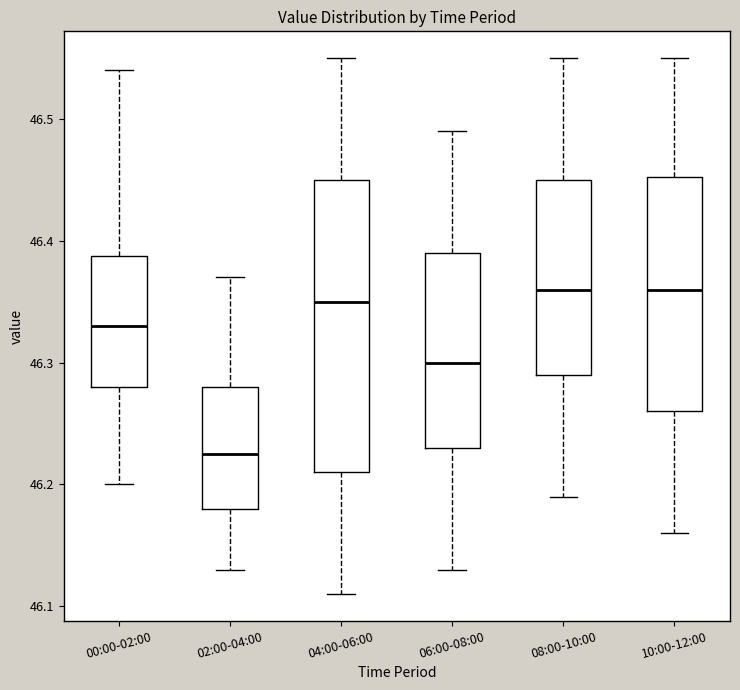

Reading left to right, read every box against the y-axis: the position of its median line, the range the box covers, and the ends of its whiskers. The values are not printed on the chart, so give them approximately, as read against the axis.

00:00-02:00: median 46.33, box 46.28 to 46.39, whiskers 46.20 to 46.54
02:00-04:00: median 46.23, box 46.18 to 46.28, whiskers 46.13 to 46.37
04:00-06:00: median 46.35, box 46.21 to 46.45, whiskers 46.11 to 46.55
06:00-08:00: median 46.30, box 46.23 to 46.39, whiskers 46.13 to 46.49
08:00-10:00: median 46.36, box 46.29 to 46.45, whiskers 46.19 to 46.55
10:00-12:00: median 46.36, box 46.26 to 46.45, whiskers 46.16 to 46.55